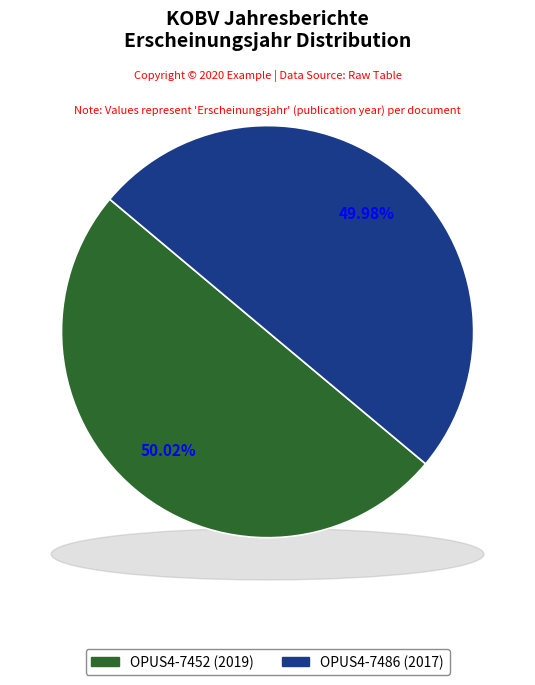

To the nearest percent, what is the average slice percentage?

50%